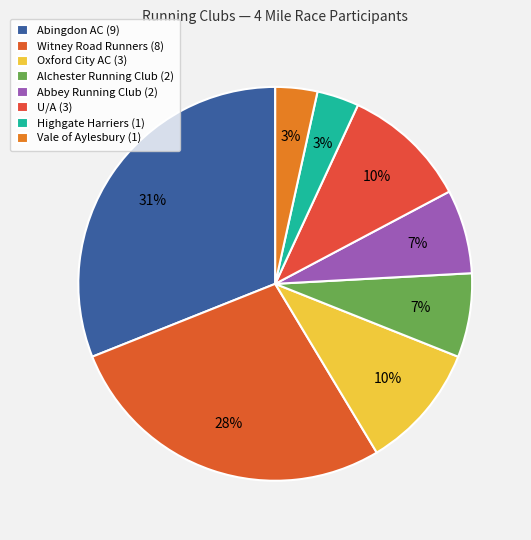

Is it true that Oxford City AC is 10% of the pie?

True